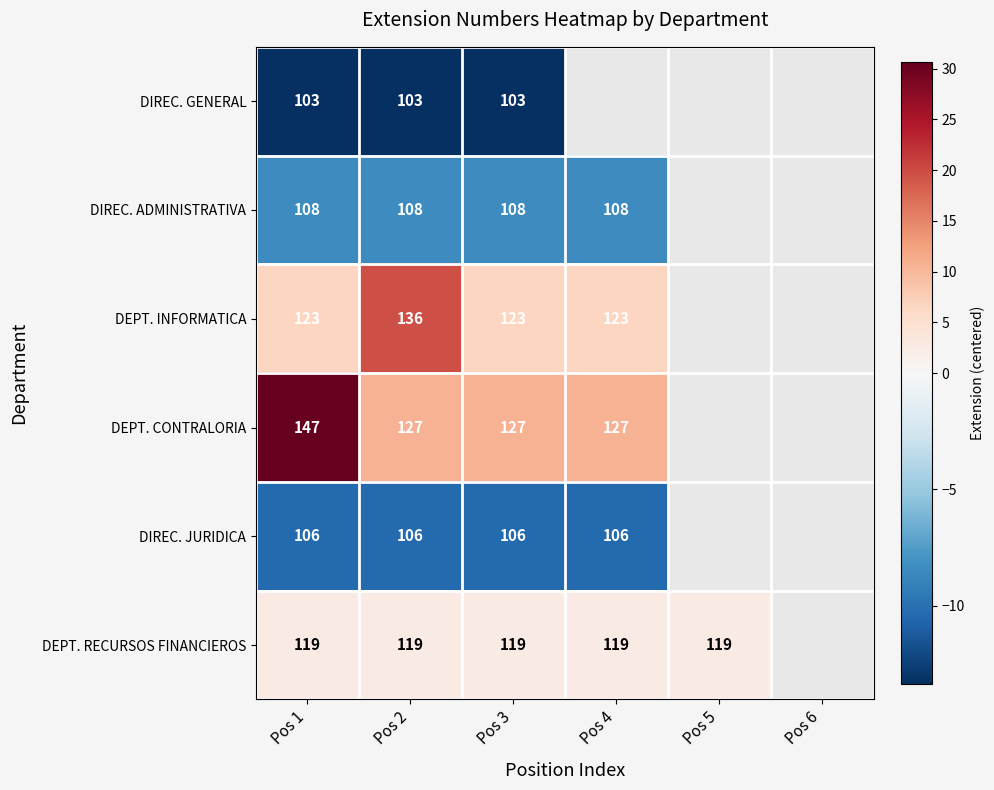

At Pos 2, list the series in order from largest to smallest.

DEPT. INFORMATICA, DEPT. CONTRALORIA, DEPT. RECURSOS FINANCIEROS, DIREC. ADMINISTRATIVA, DIREC. JURIDICA, DIREC. GENERAL